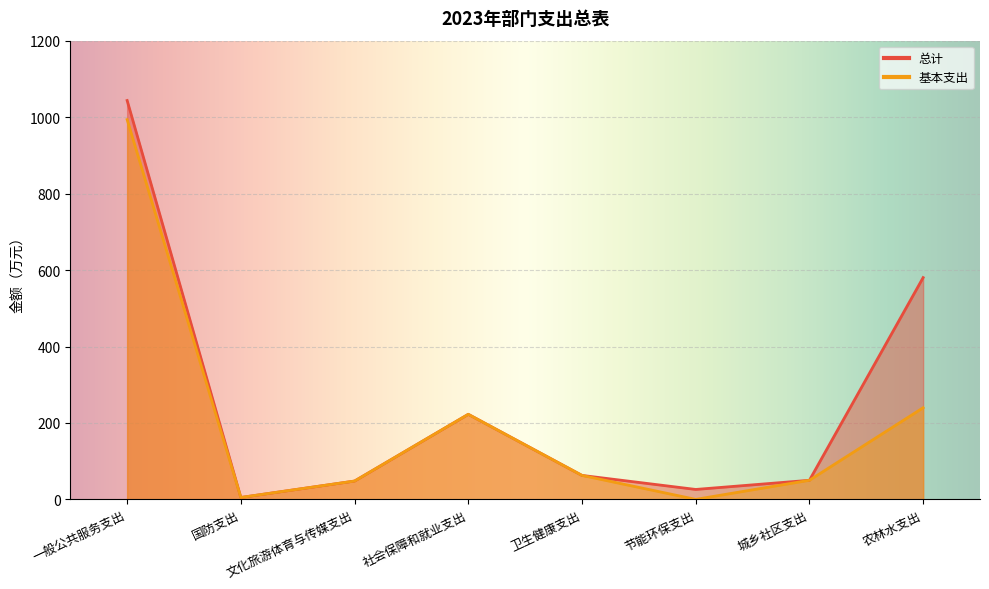

What value does the 基本支出 series have at 文化旅游体育与传媒支出?

48.0